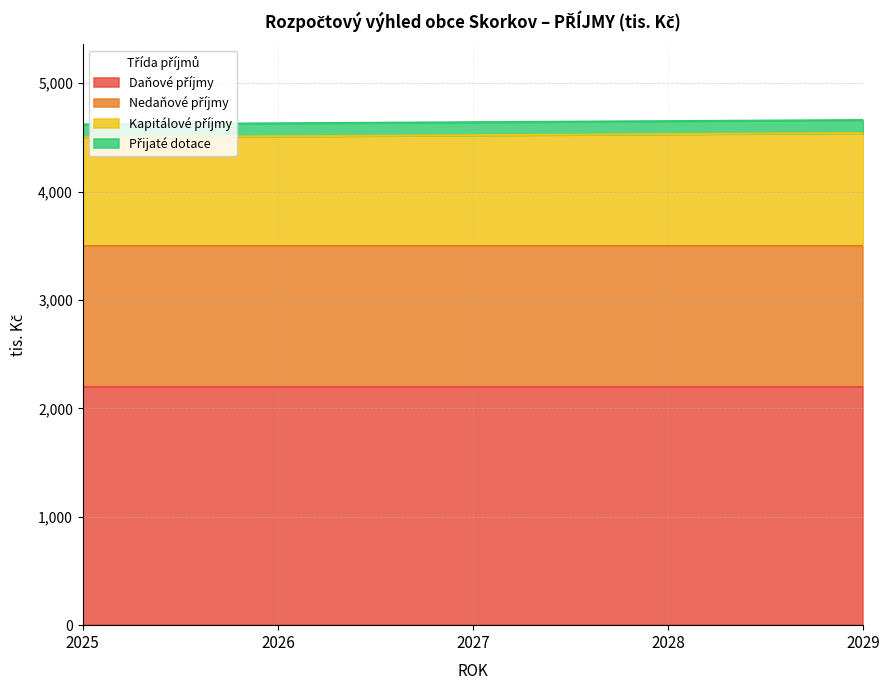

Count the number of data series in this chart.

4